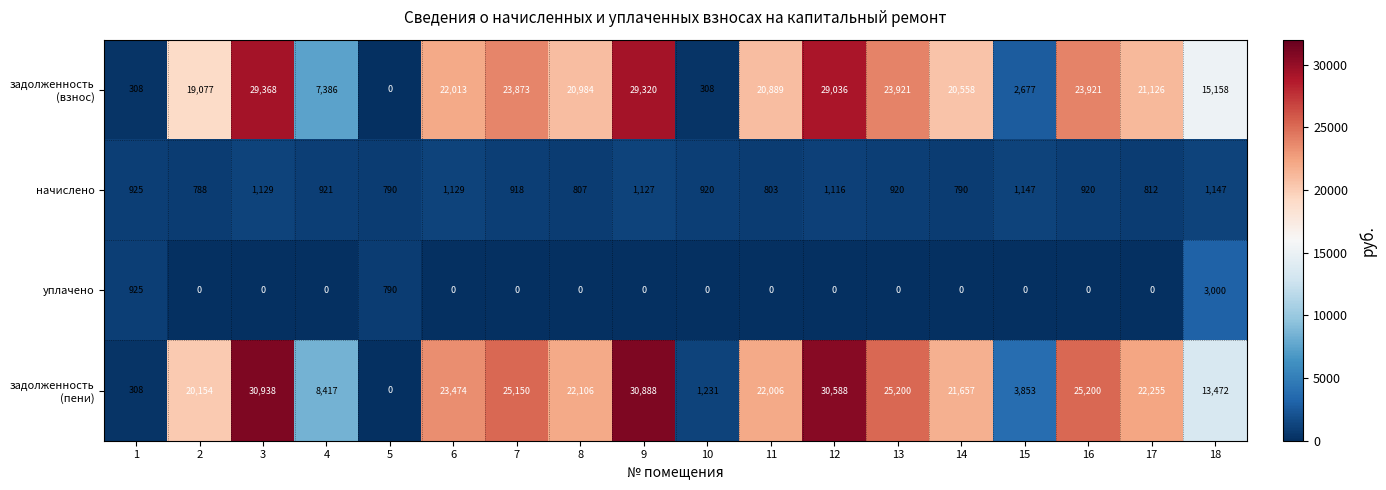

What is the average value of the уплачено series?

262